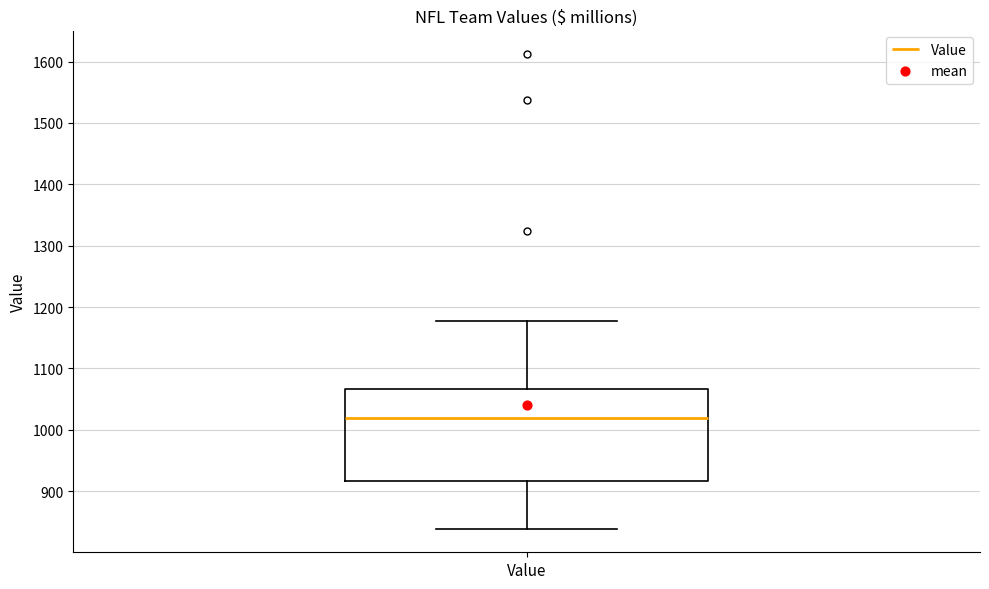

Where does the median line of the box for Value sit on the y-axis? The values are not printed on the chart, so give them approximately, as read against the axis.

1020